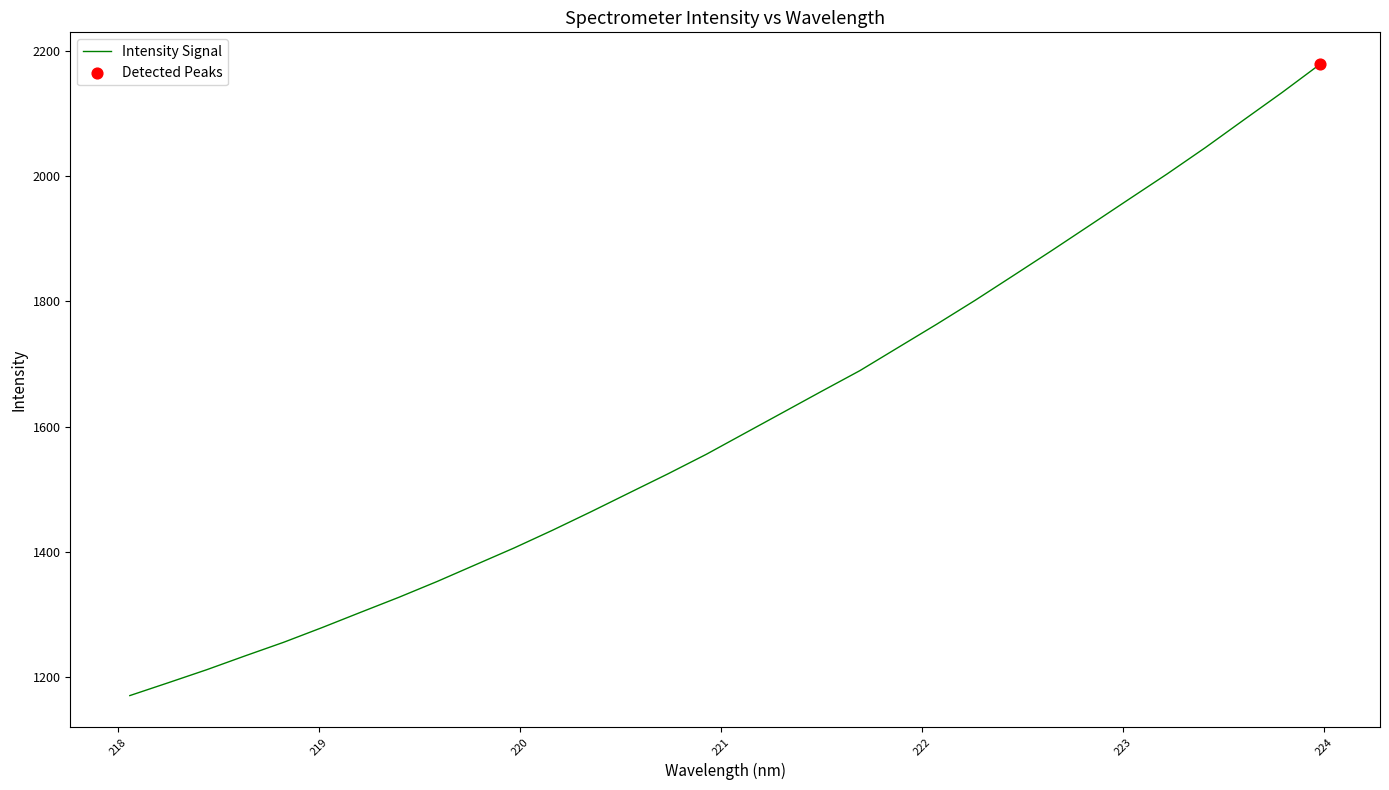

What is the minimum value shown in the chart?

1171.0